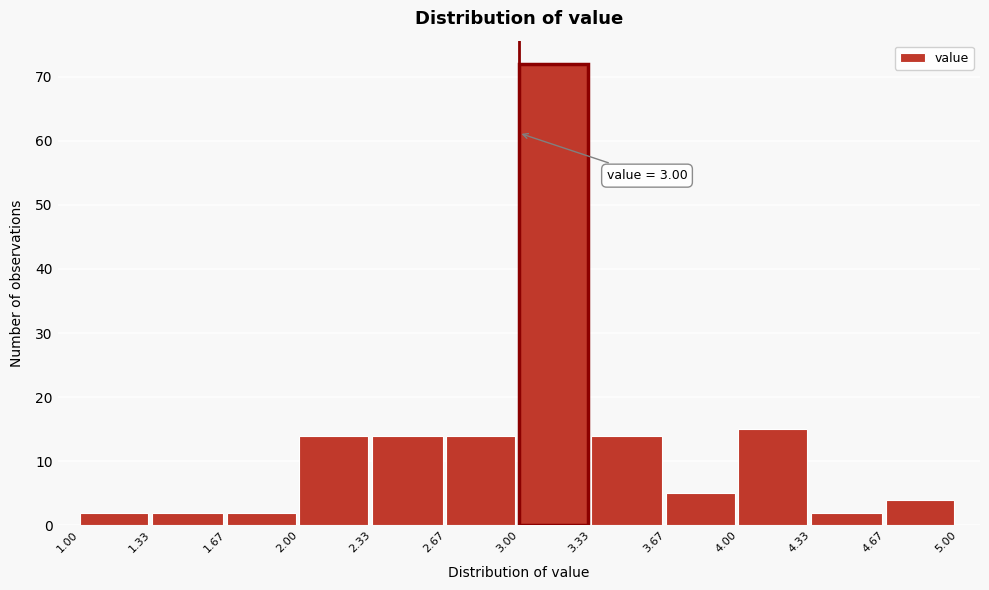

Which range on the x-axis has the tallest bar?

3.00 to 3.33